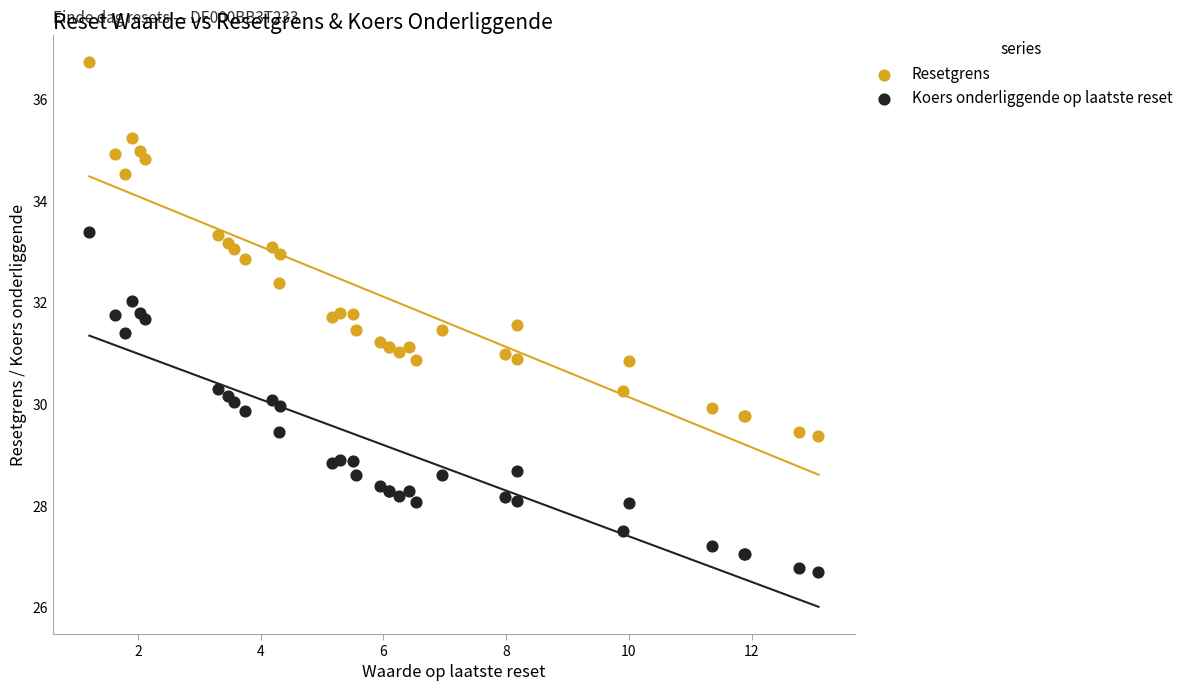

Which series contains the highest Y value?

Resetgrens